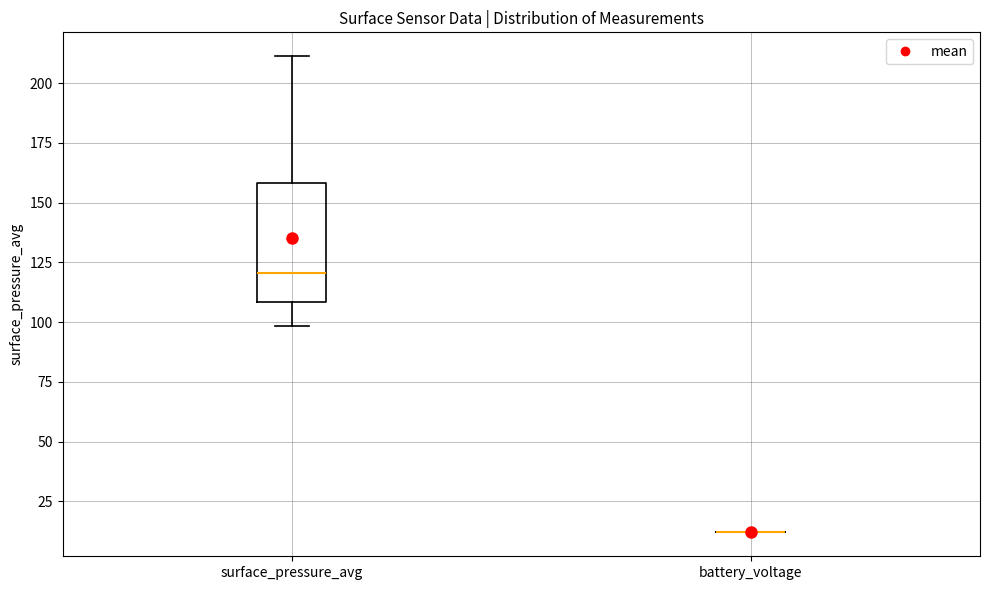

Reading left to right, read every box against the y-axis: the position of its median line, the range the box covers, and the ends of its whiskers. The values are not printed on the chart, so give them approximately, as read against the axis.

surface_pressure_avg: median 120, box 110 to 160, whiskers 100 to 210
battery_voltage: box collapsed to a line at 10, whiskers 10 to 10